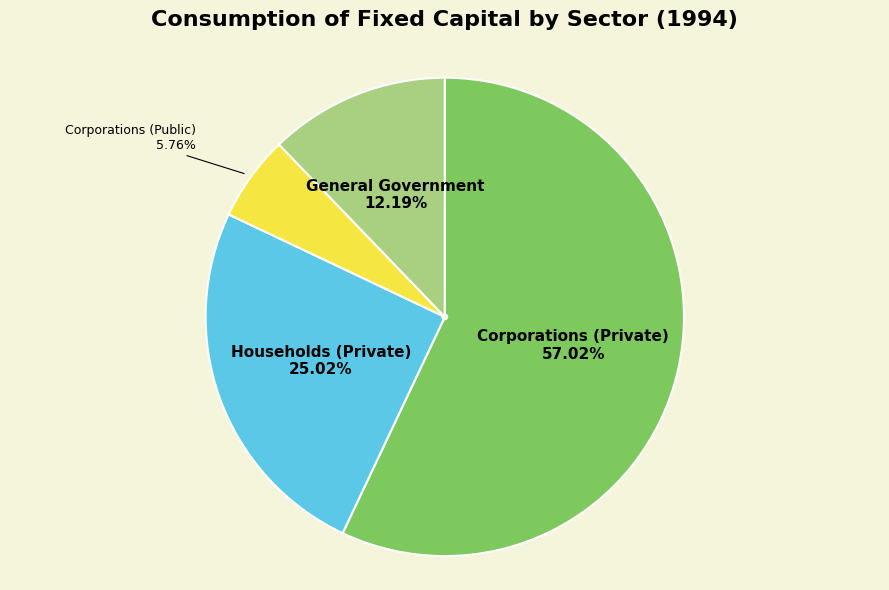

What is the largest slice in the pie chart?

Corporations (Private)